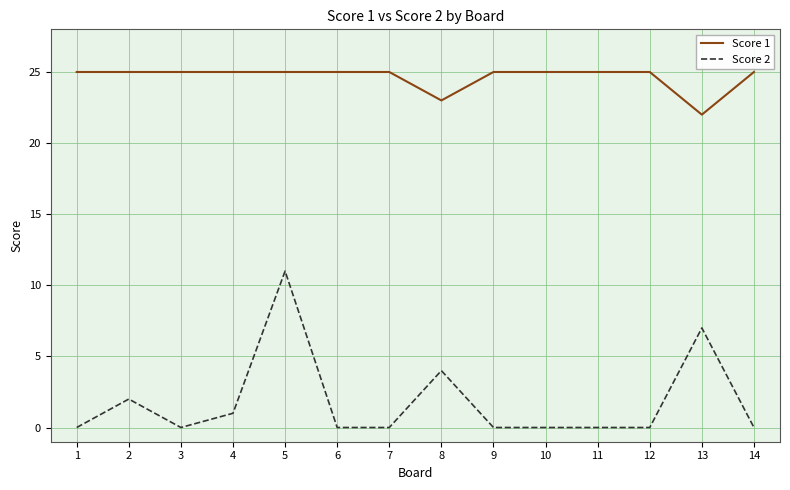

True or false: Score 1 and Score 2 cross at least once.

False